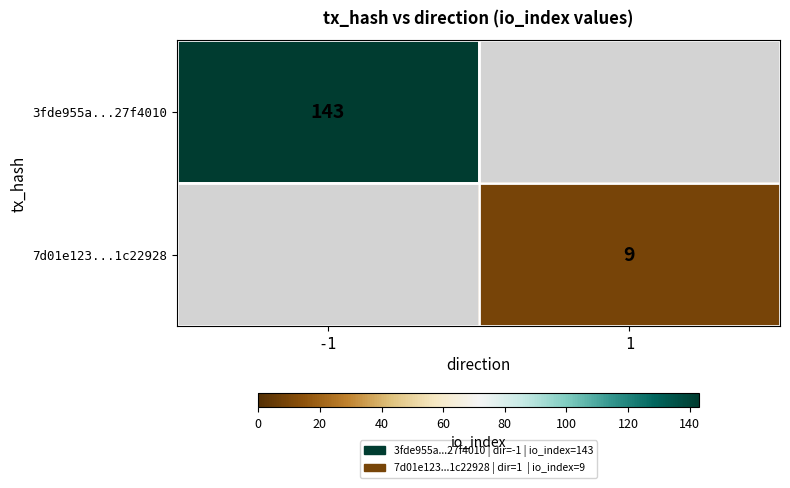

Is it true that 7d01e123...1c22928 equals 9 at 1?

True